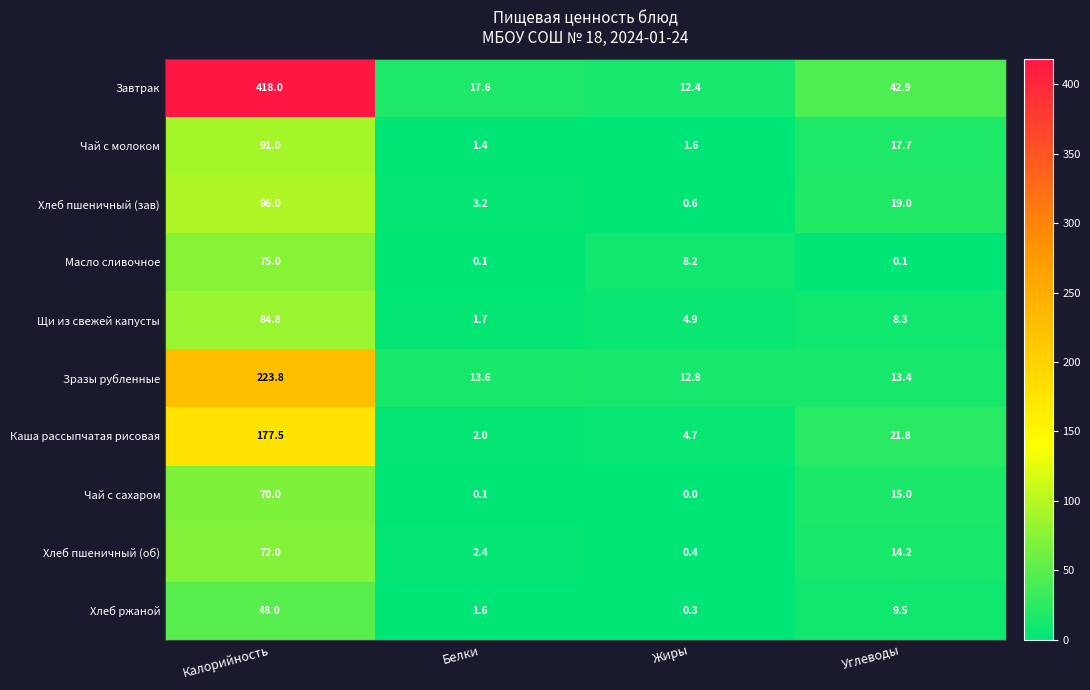

At how many categories does at least one series exceed 97?

1